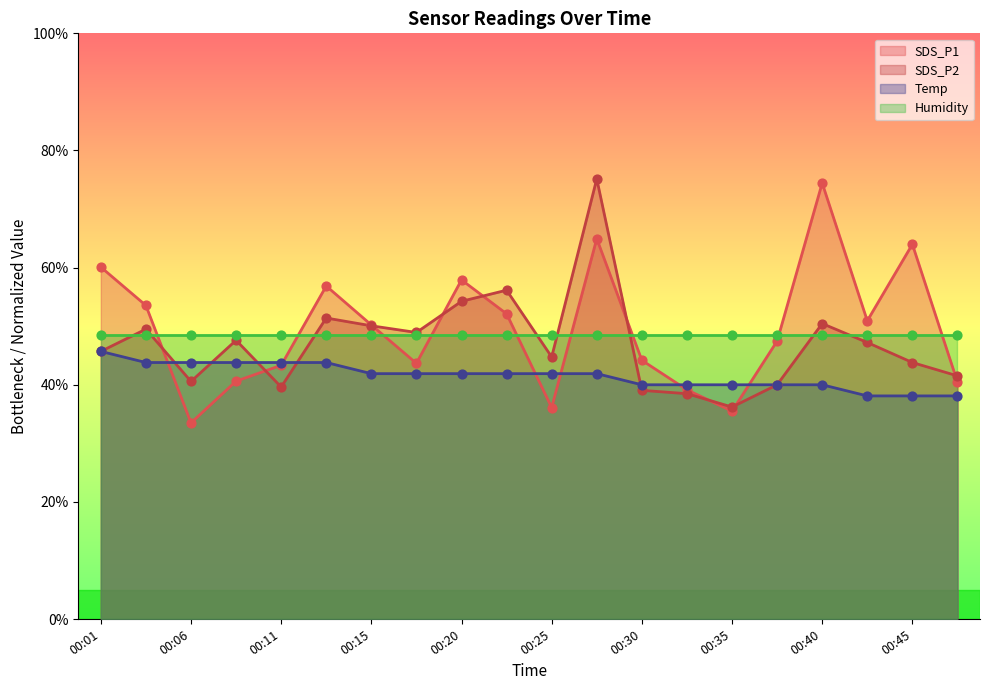

Which series contains the highest Y value?

SDS_P2